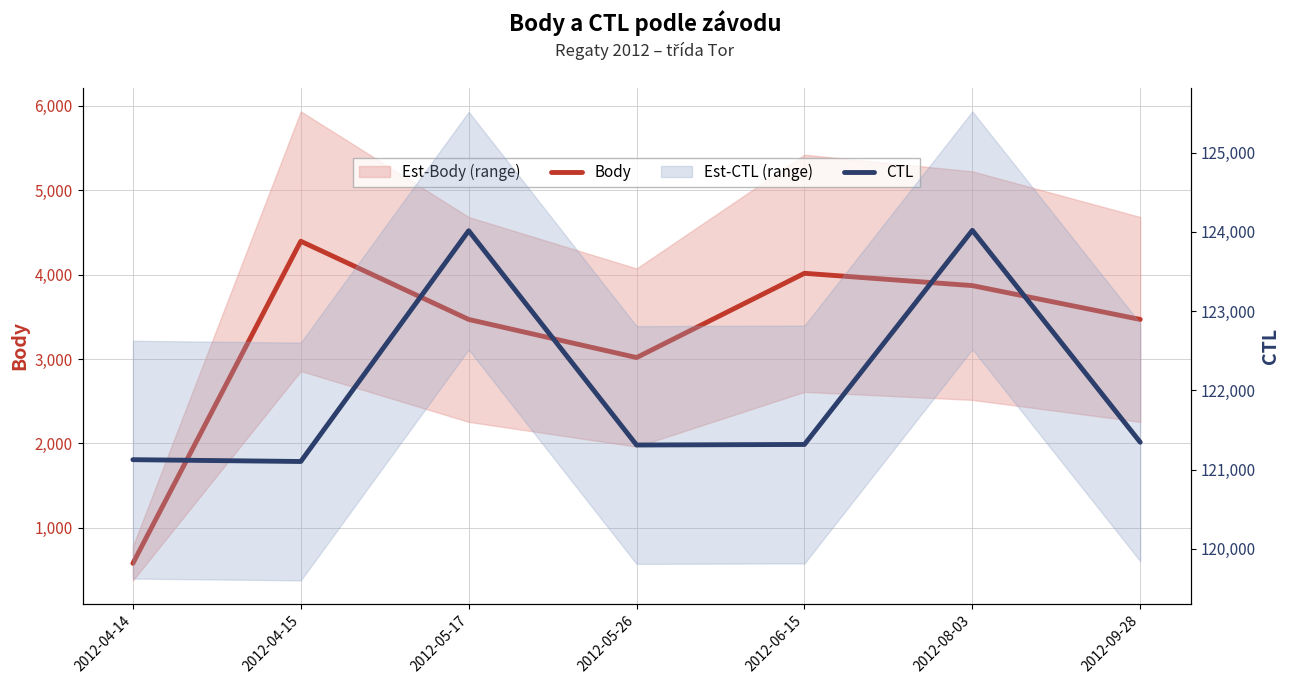

Is the value of CTL at 2012-08-03 greater than the value of Body at 2012-04-14?

Yes